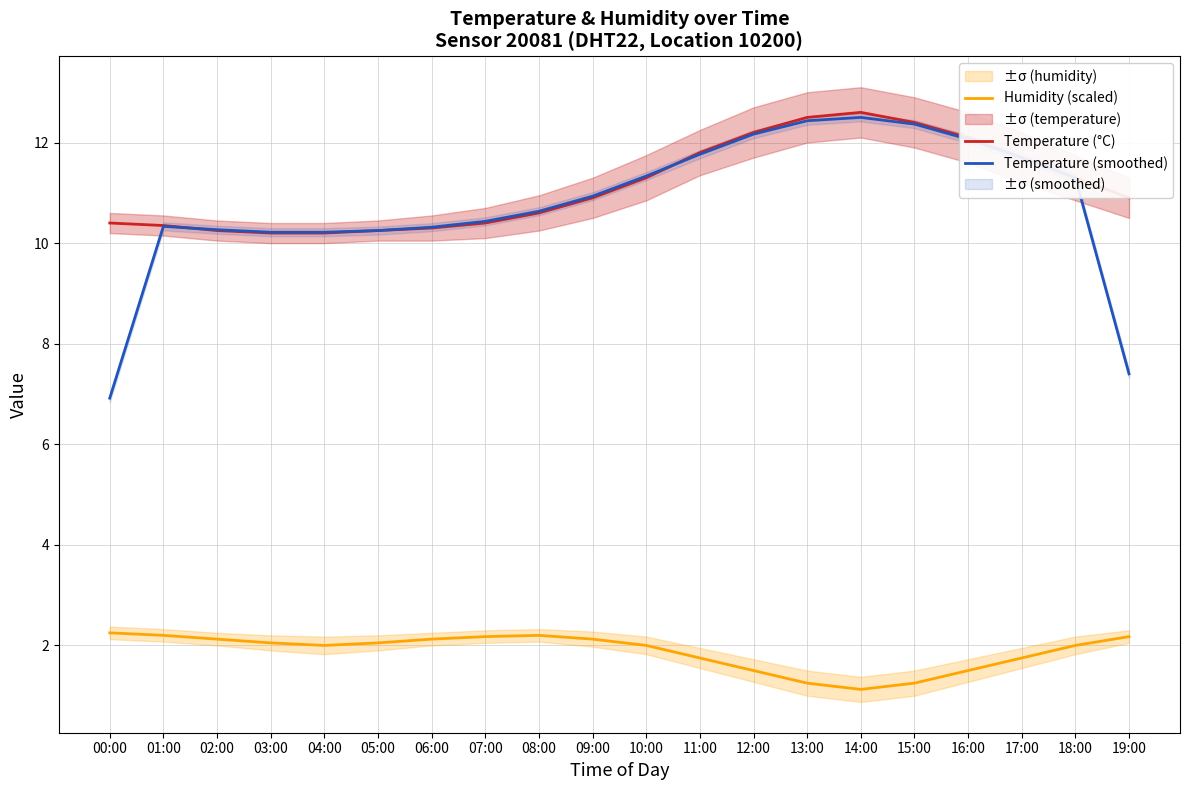

True or false: Humidity (scaled) and Temperature (°C) cross at least once.

False